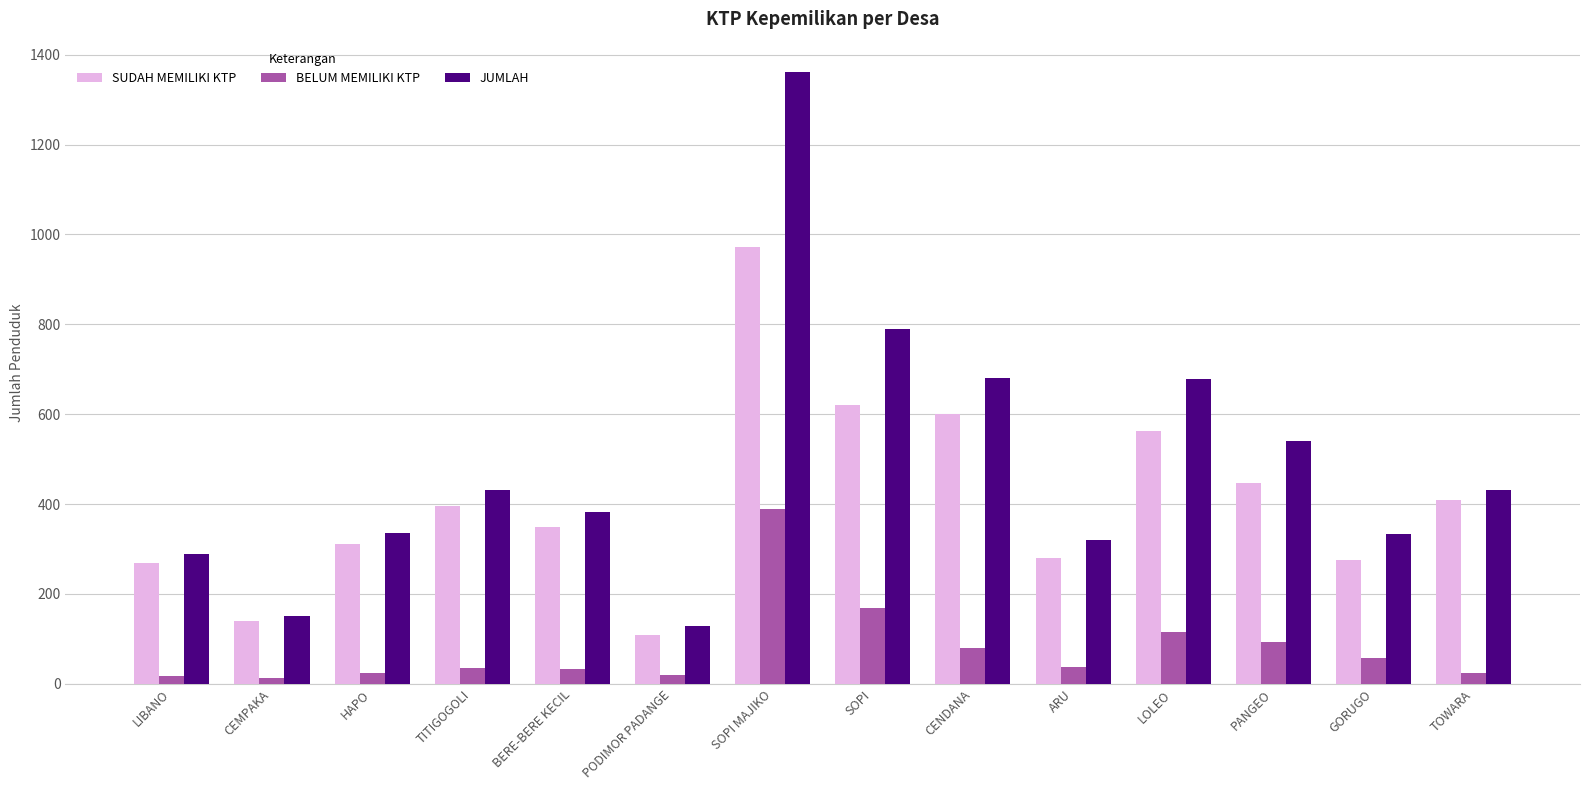

At which category is the sum across all series the highest?

SOPI MAJIKO